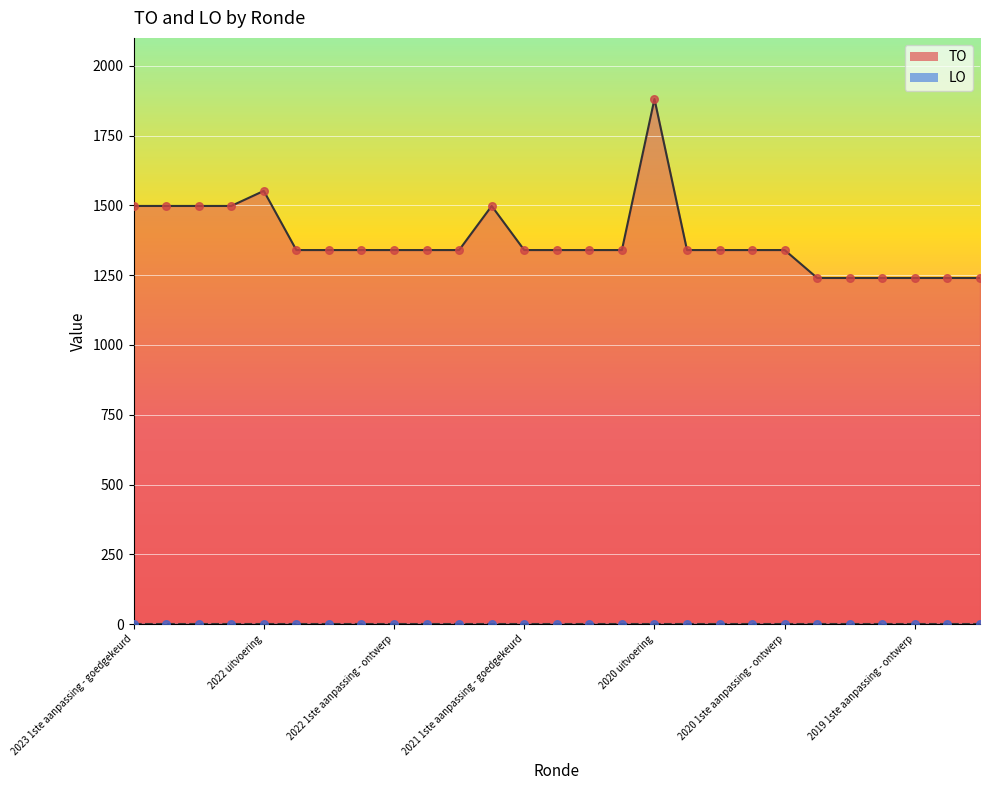

Between 2023 Opmaak - ontwerp and 2022 2de aanpassing - goedgekeurd, which is larger?

2023 Opmaak - ontwerp